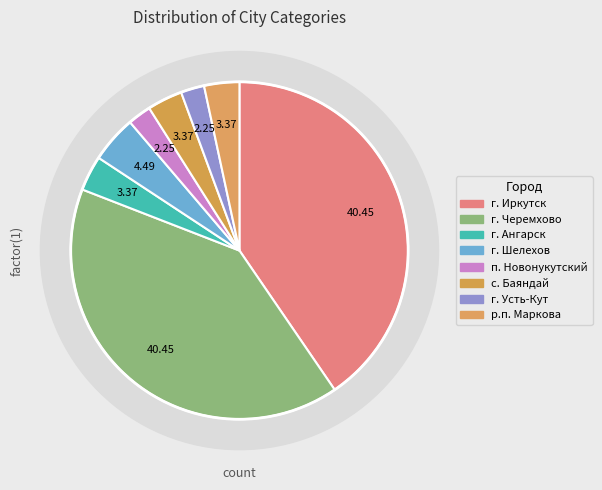

How many segments does this pie chart have?

8